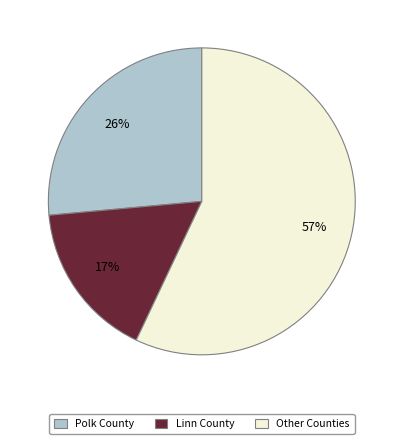

Is there a majority slice in this chart?

Yes